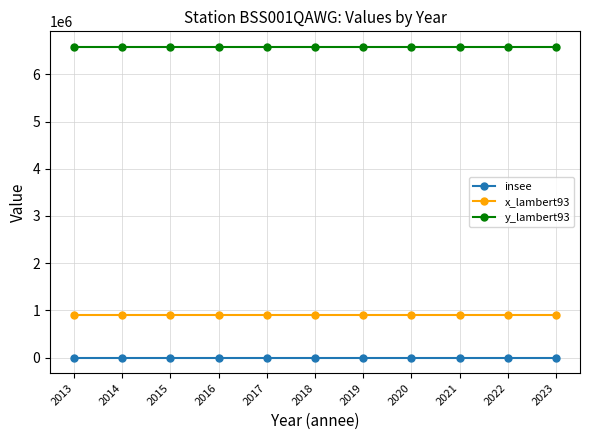

What is the value of the y_lambert93 point at the 10th from the left?

6582356